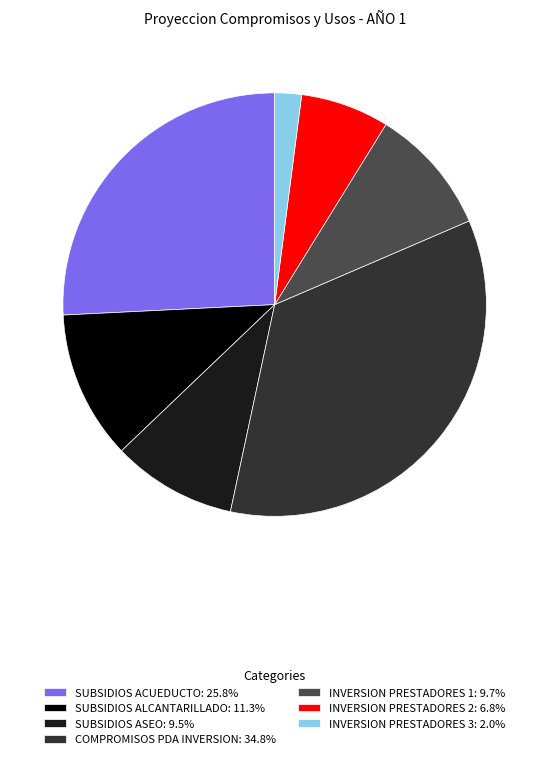

Count the number of slices in the pie.

7